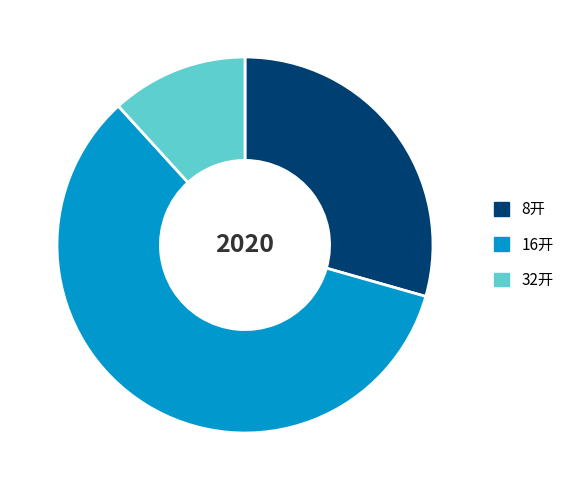

Is the sum of 16开 and 8开 greater than half?

Yes